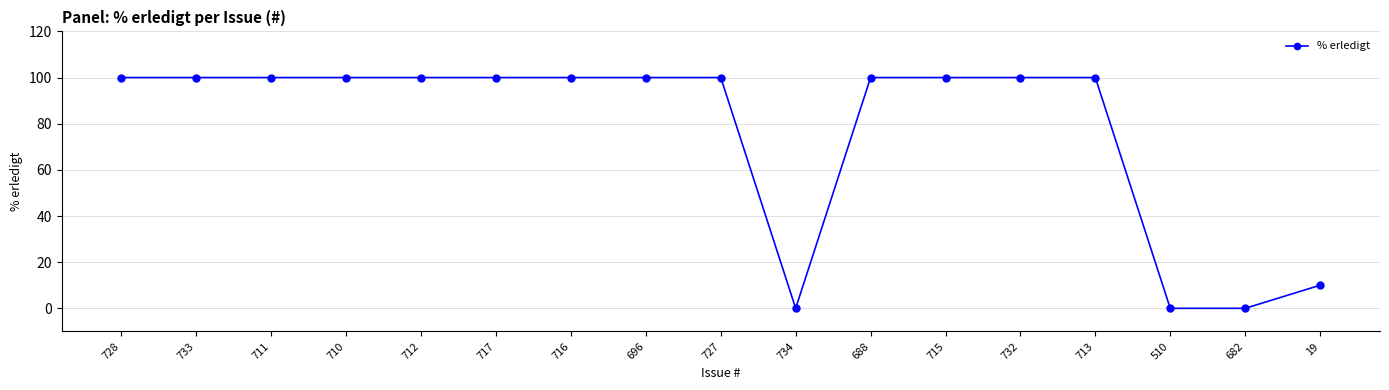

What is the label of the 12th point from the right?

717